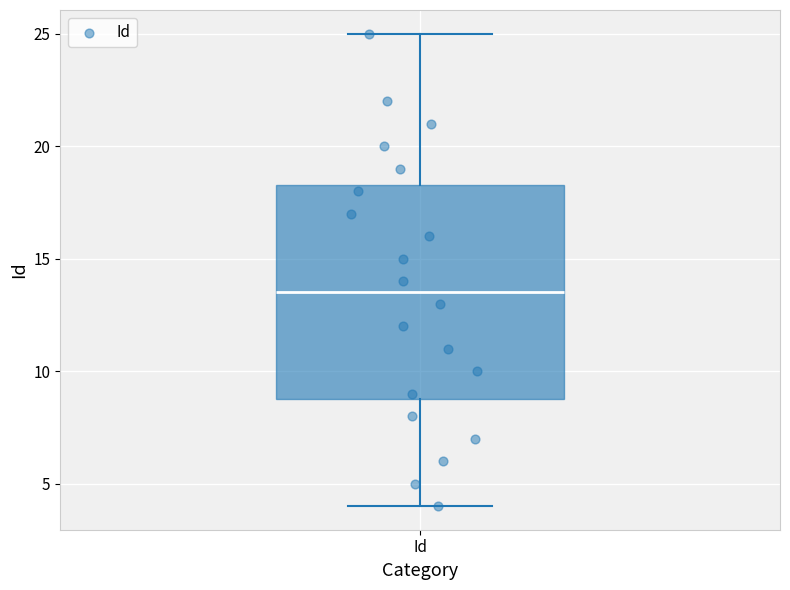

Read this box plot against the y-axis: the position of the median line, the range covered by the box, and the ends of both whiskers. The values are not printed on the chart, so give them approximately, as read against the axis.

median 13.5, box 9.0 to 18.5, whiskers 4.0 to 25.0